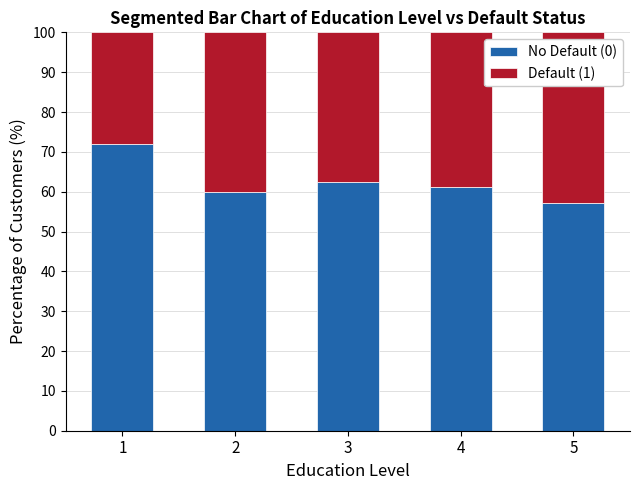

What is the difference between the No Default (0) values at 4 and 1?

10.9